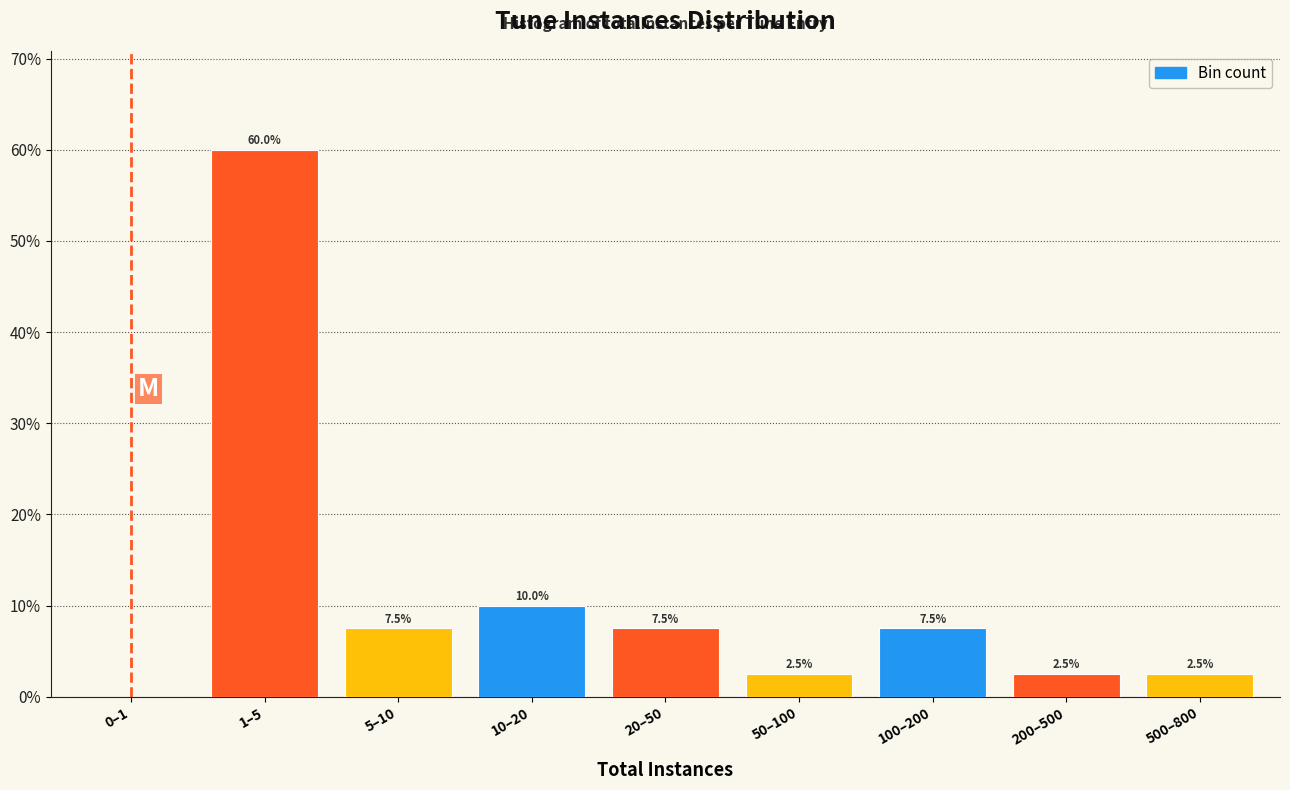

Reading left to right, what are all the values shown in this chart?

0–1=0.0	1–5=60.0	5–10=7.5	10–20=10.0	20–50=7.5	50–100=2.5	100–200=7.5	200–500=2.5	500–800=2.5